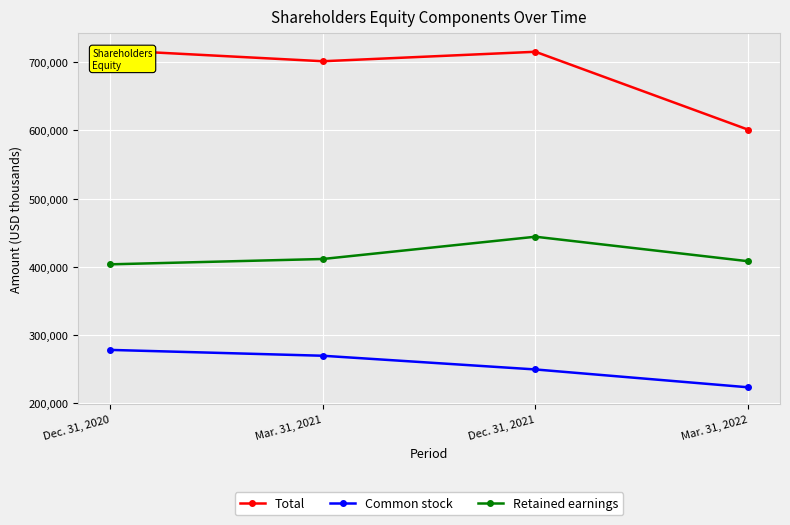

How many series are shown in this chart?

3